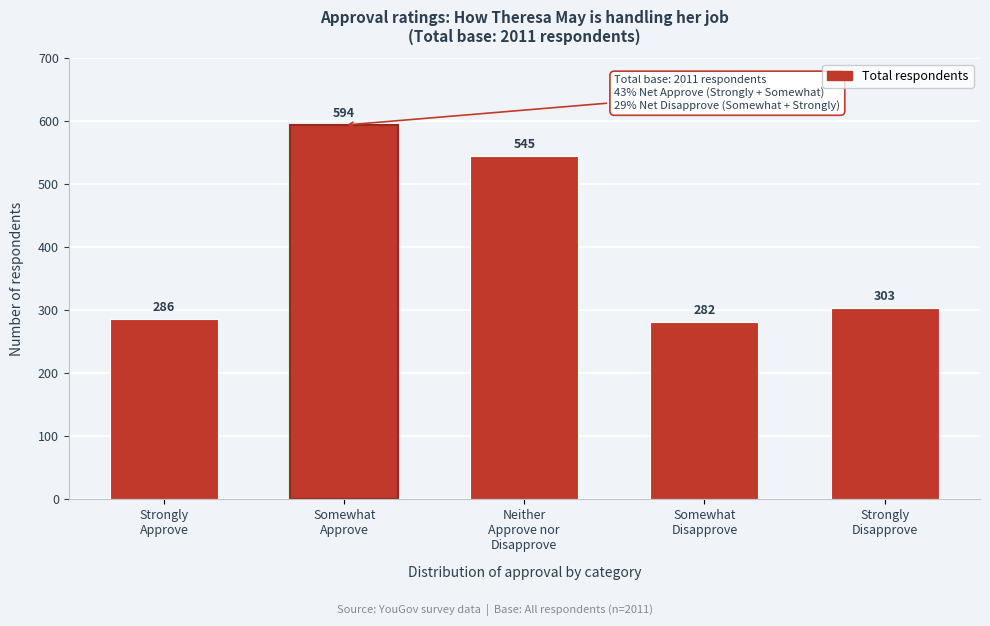

Reading right to left, what are all the values shown in this chart?

303	282	545	594	286